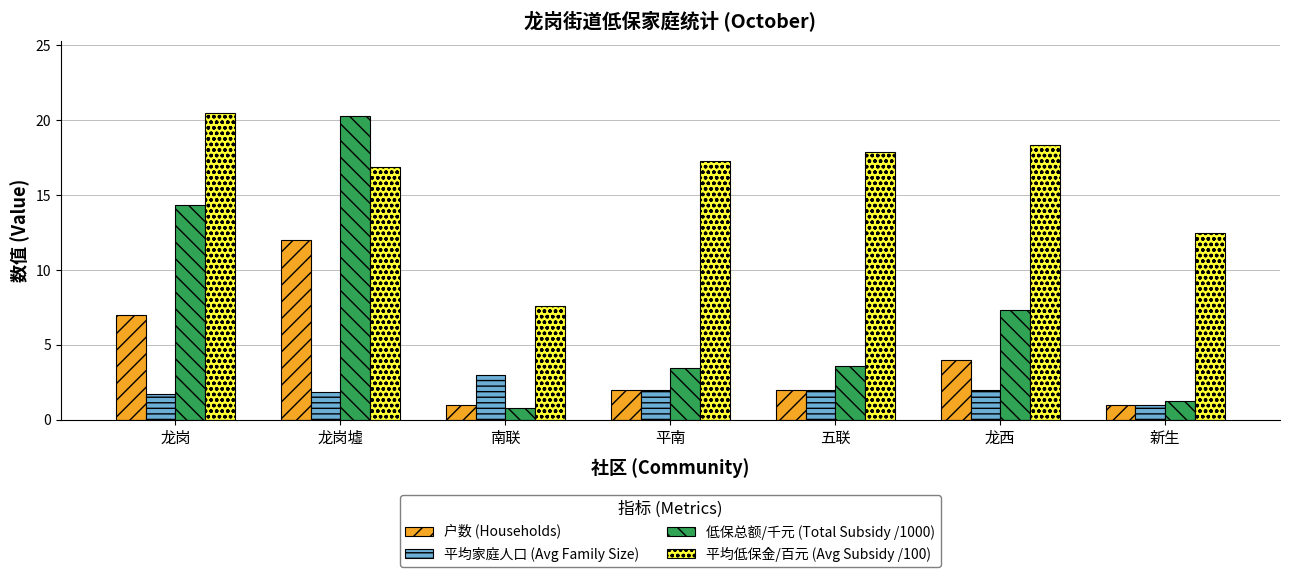

What is the difference between the maximum and second lowest values in the 平均低保金/百元 (Avg Subsidy /100) series?

8.0